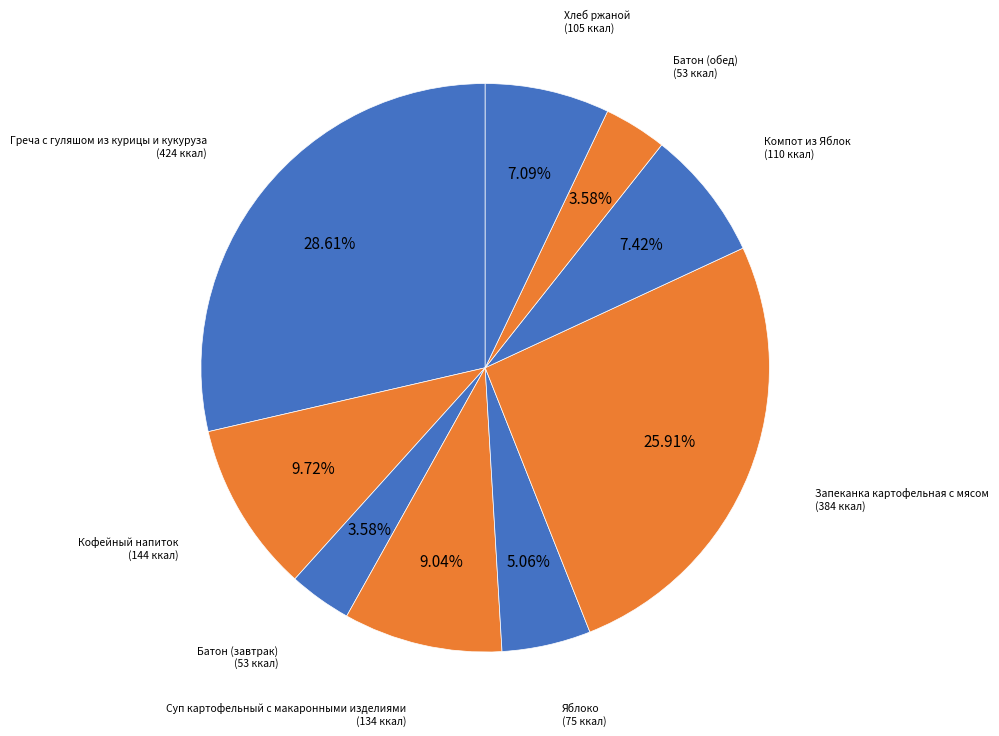

Which slice is the largest?

Греча с гуляшом из курицы и кукуруза